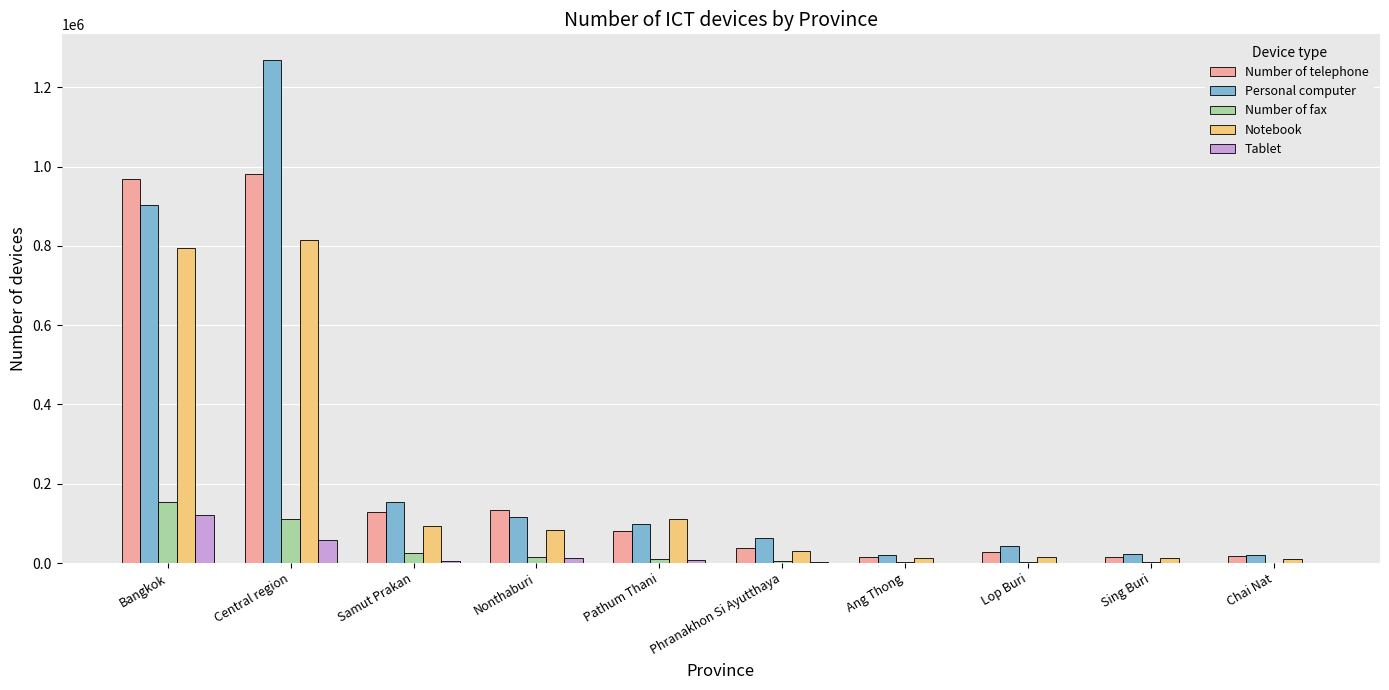

What is the difference between the Notebook values at Pathum Thani and Samut Prakan?

17135